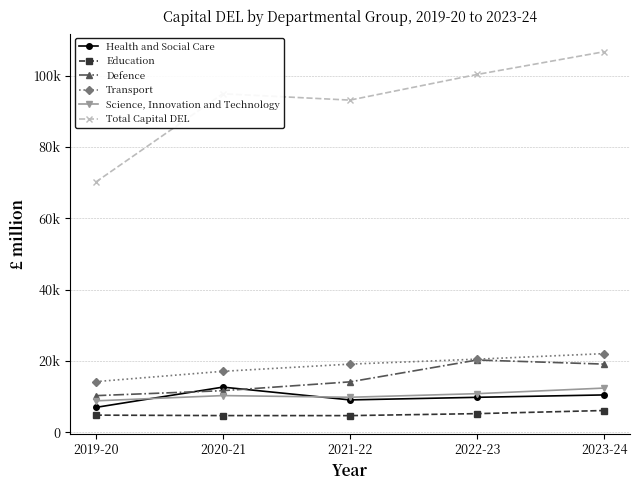

What is the minimum value shown in the chart?

4717